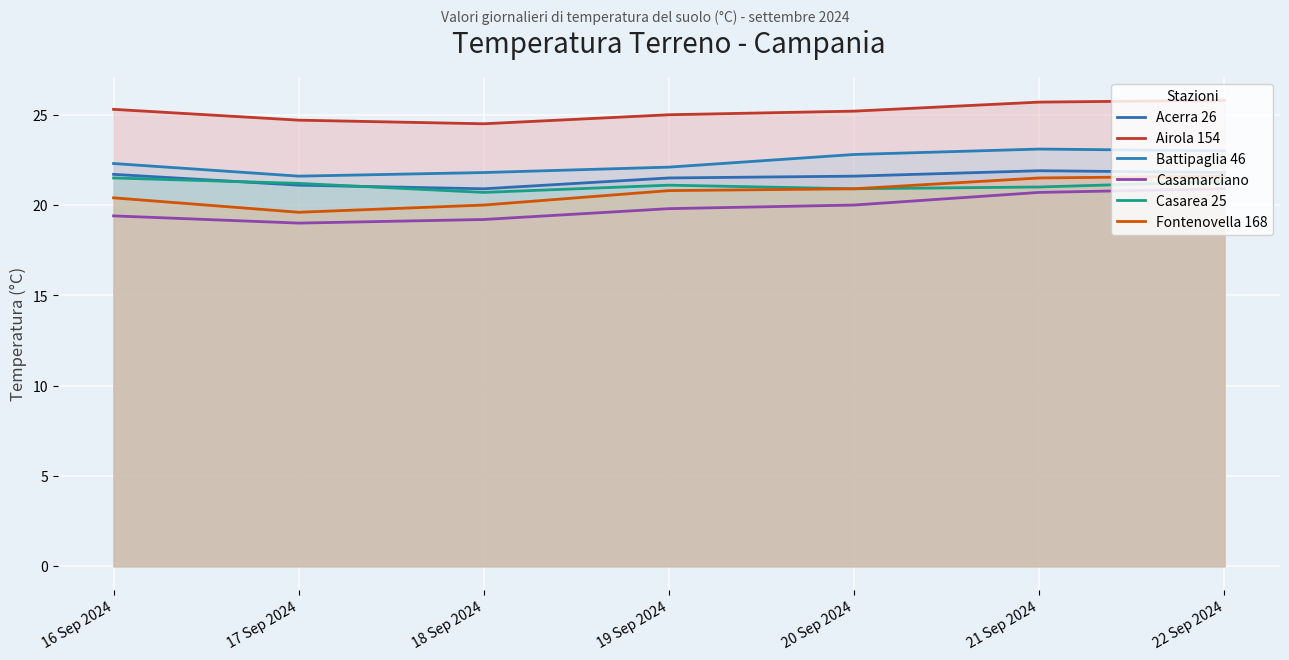

Where is Battipaglia 46 nearest to the value 22?

19 Sep 2024